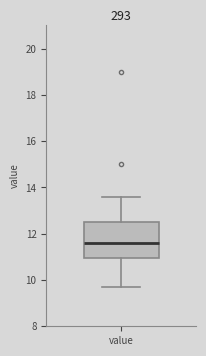

Transcribe this box plot: give where the median line is, the range the box spans, and where the two whiskers end, as read against the y-axis. The values are not printed on the chart, so give them approximately, as read against the axis.

median 11.6, box 11.0 to 12.6, whiskers 9.8 to 13.6